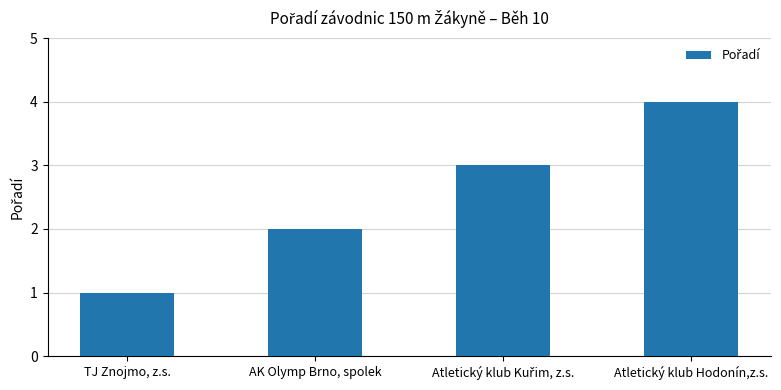

True or false: the data shows 4 at AK Olymp Brno, spolek.

False